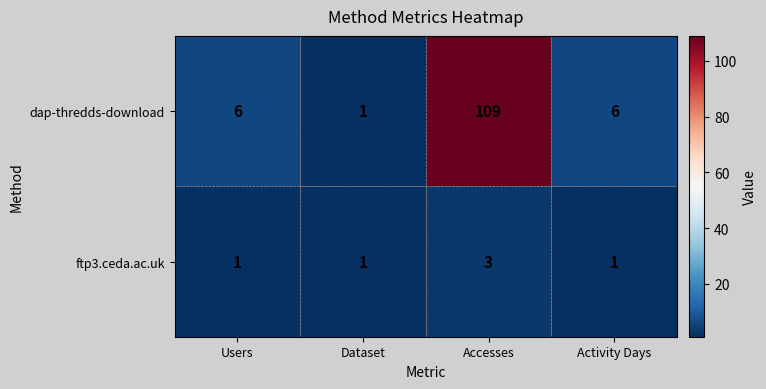

Is it true that dap-thredds-download equals 3 at Activity Days?

False